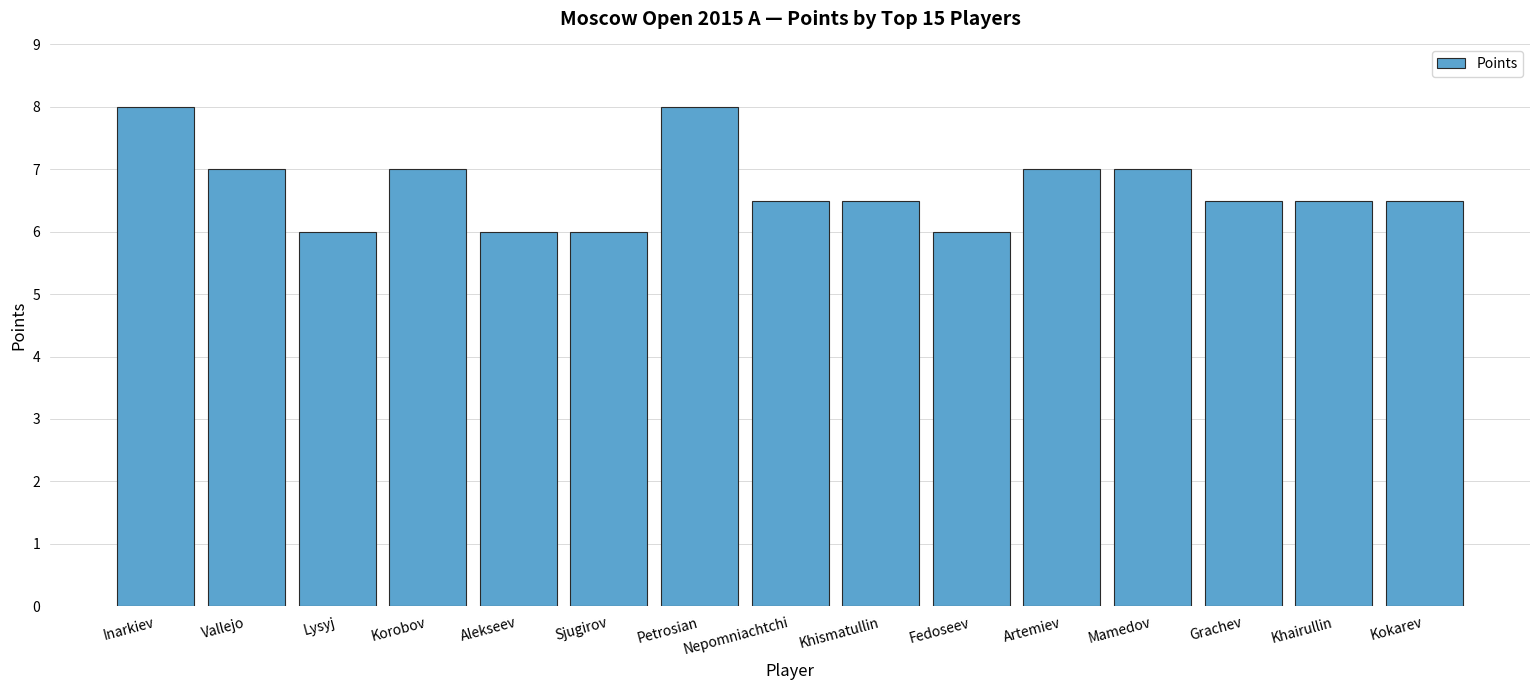

What is the label of the 13th bar from the left?

Grachev